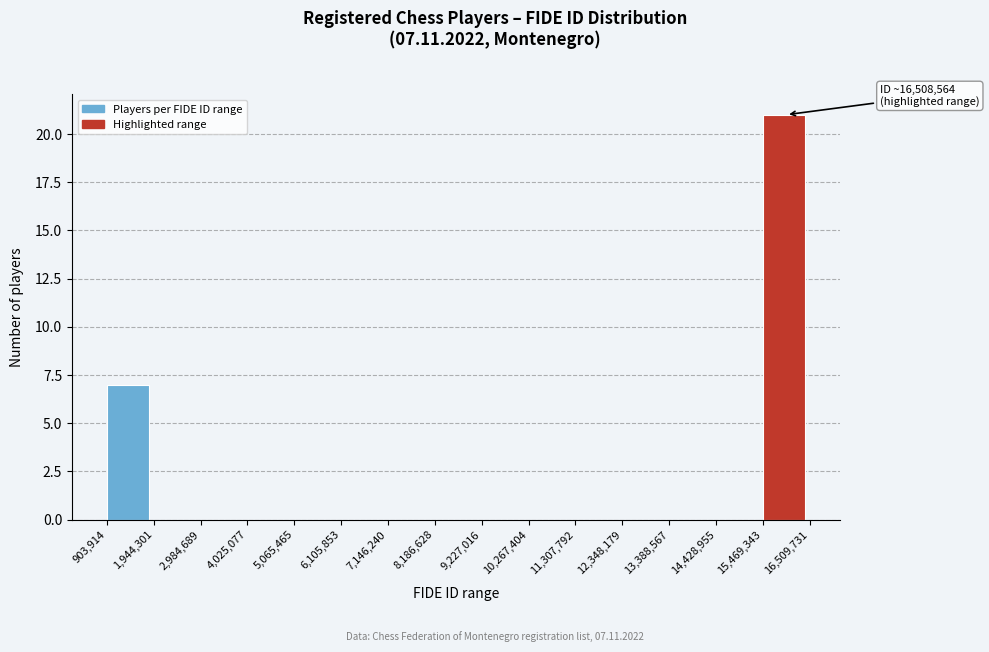

Over which range of the x-axis is the bar tallest?

15,469,343 to 16,509,731